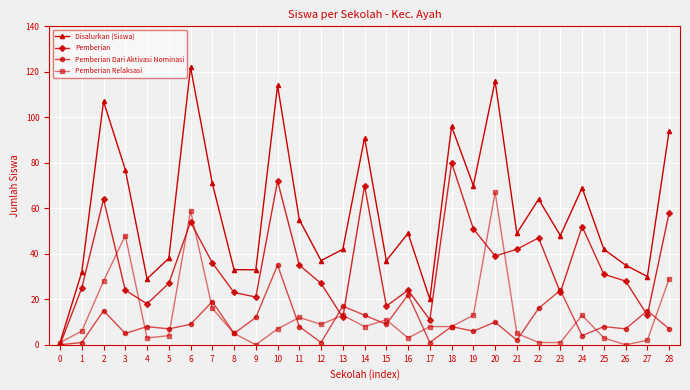

Reading left to right, transcribe all the data shown in this chart.

Disalurkan (Siswa): 1	32	107	77	29	38	122	71	33	33	114	55	37	42	91	37	49	20	96	70	116	49	64	48	69	42	35	30	94
Pemberian: 0	25	64	24	18	27	54	36	23	21	72	35	27	12	70	17	24	11	80	51	39	42	47	23	52	31	28	13	58
Pemberian Dari Aktivasi Nominasi: 0	1	15	5	8	7	9	19	5	12	35	8	1	17	13	9	22	1	8	6	10	2	16	24	4	8	7	15	7
Pemberian Relaksasi: 1	6	28	48	3	4	59	16	5	0	7	12	9	13	8	11	3	8	8	13	67	5	1	1	13	3	0	2	29